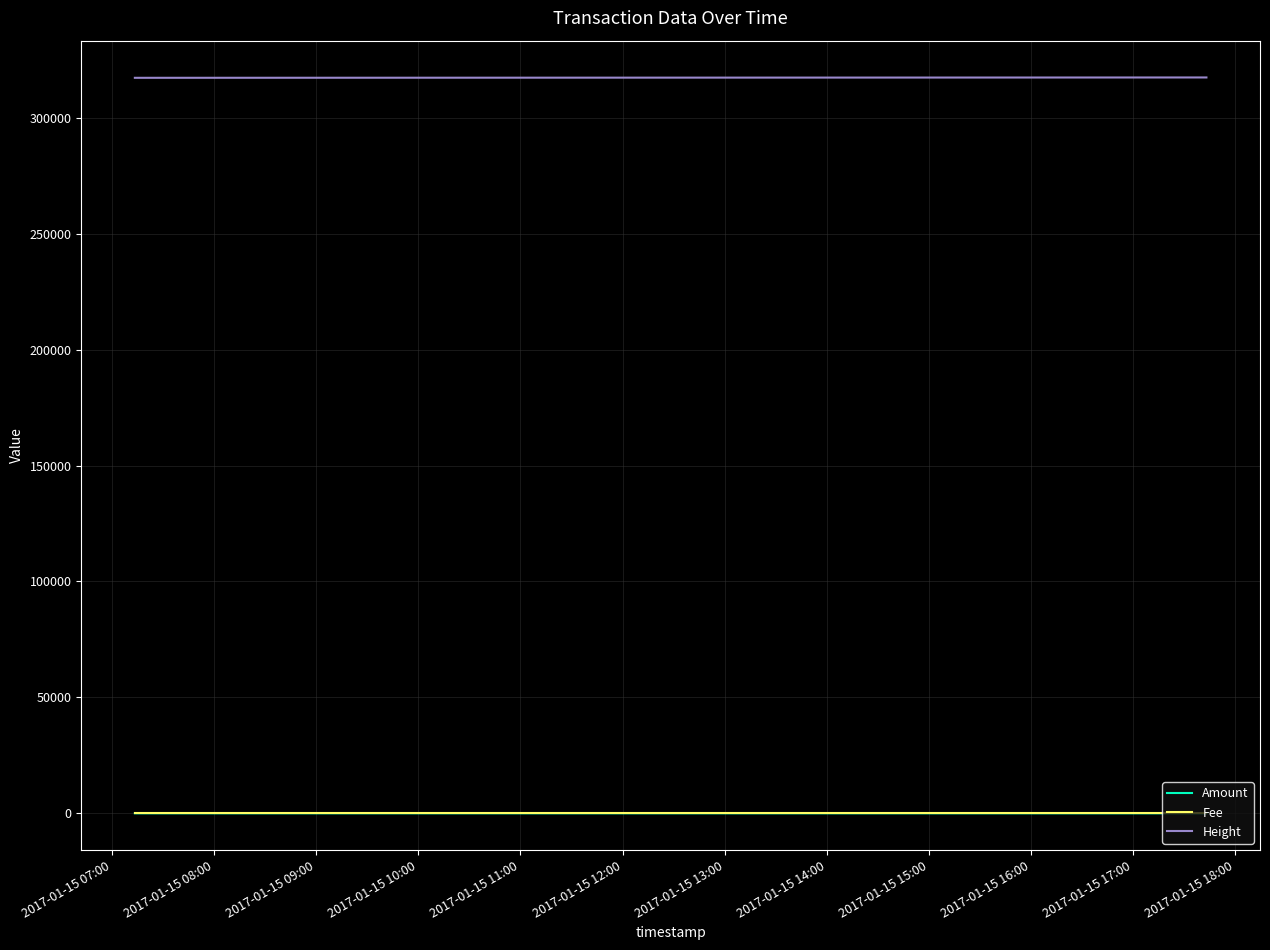

Which series changed the most between 2017-01-15 07:00 and 2017-01-15 09:00?

Height